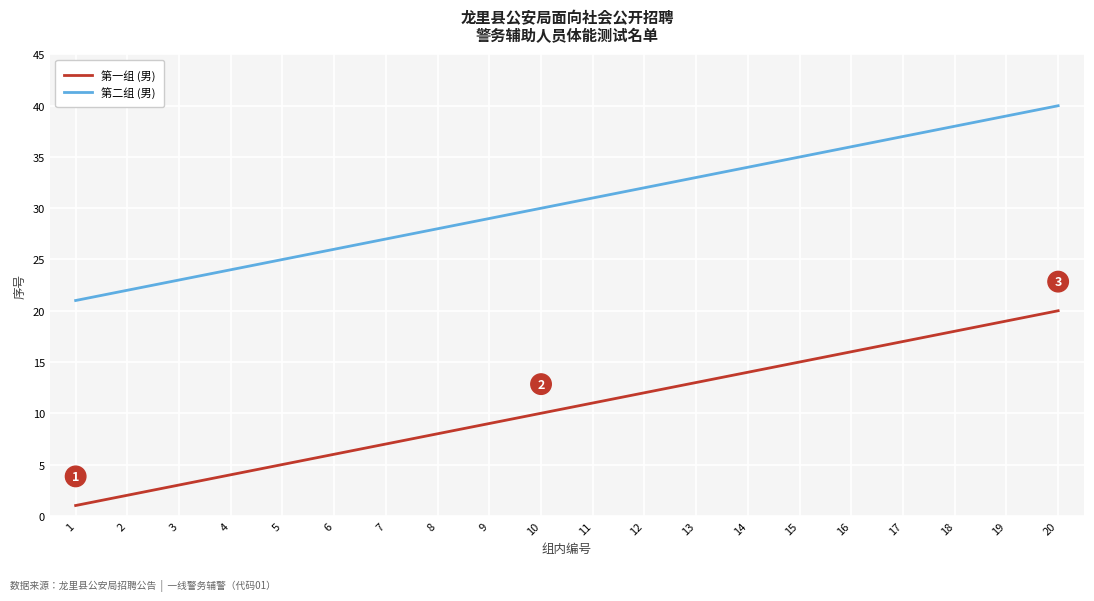

What is the maximum value for 第一组 (男)?

20